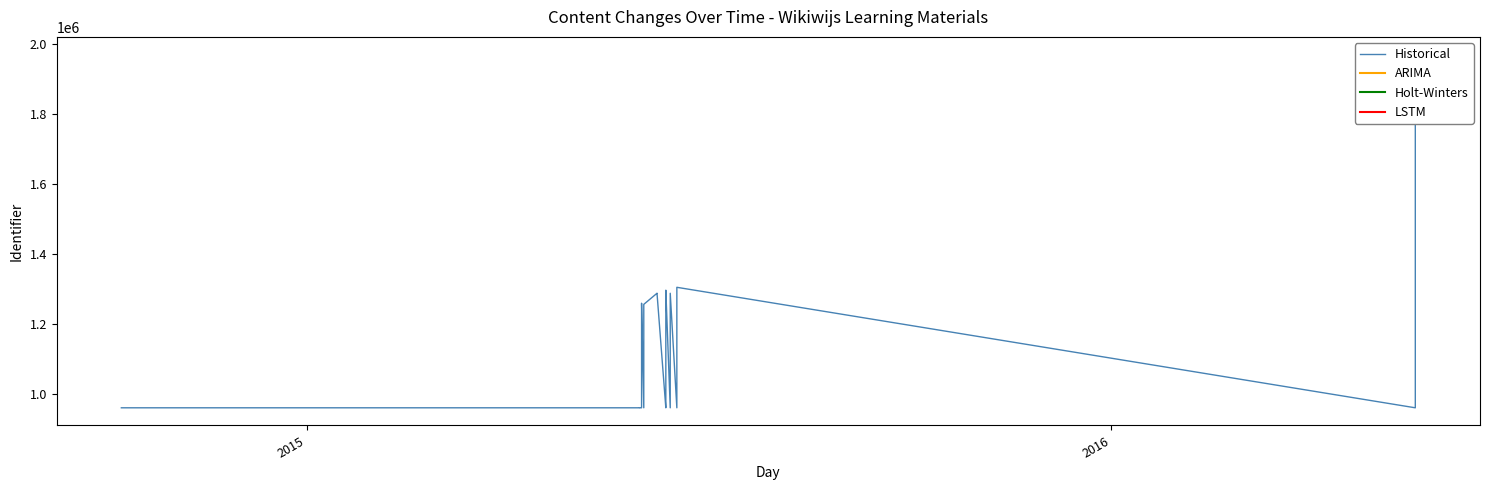

Where is the first local minimum?

2015